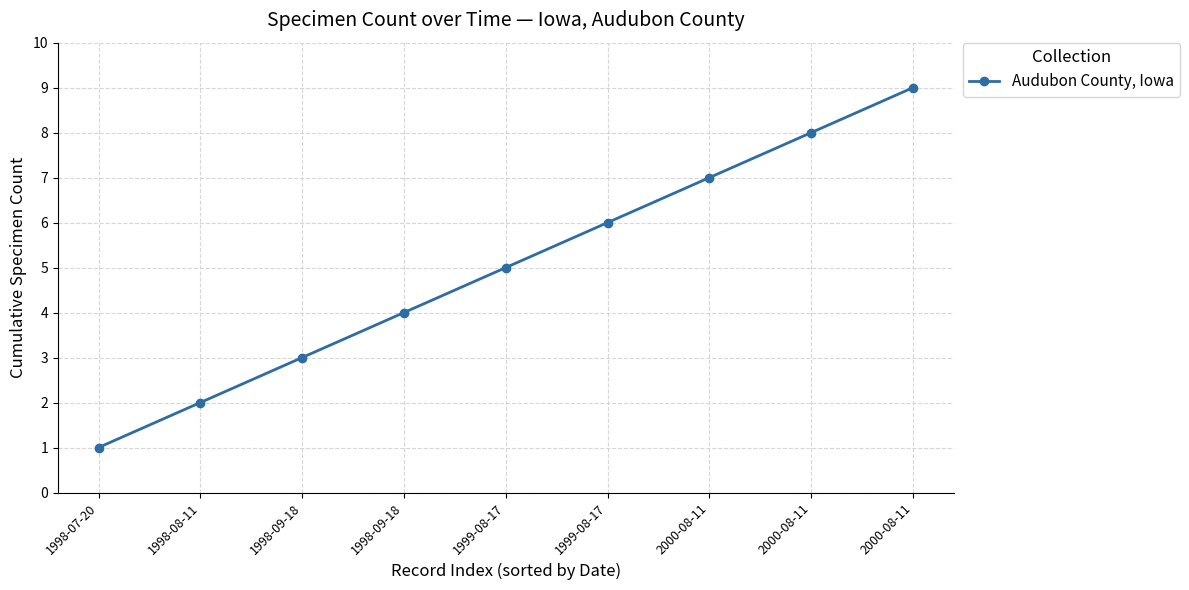

What is the sum of all values?

45